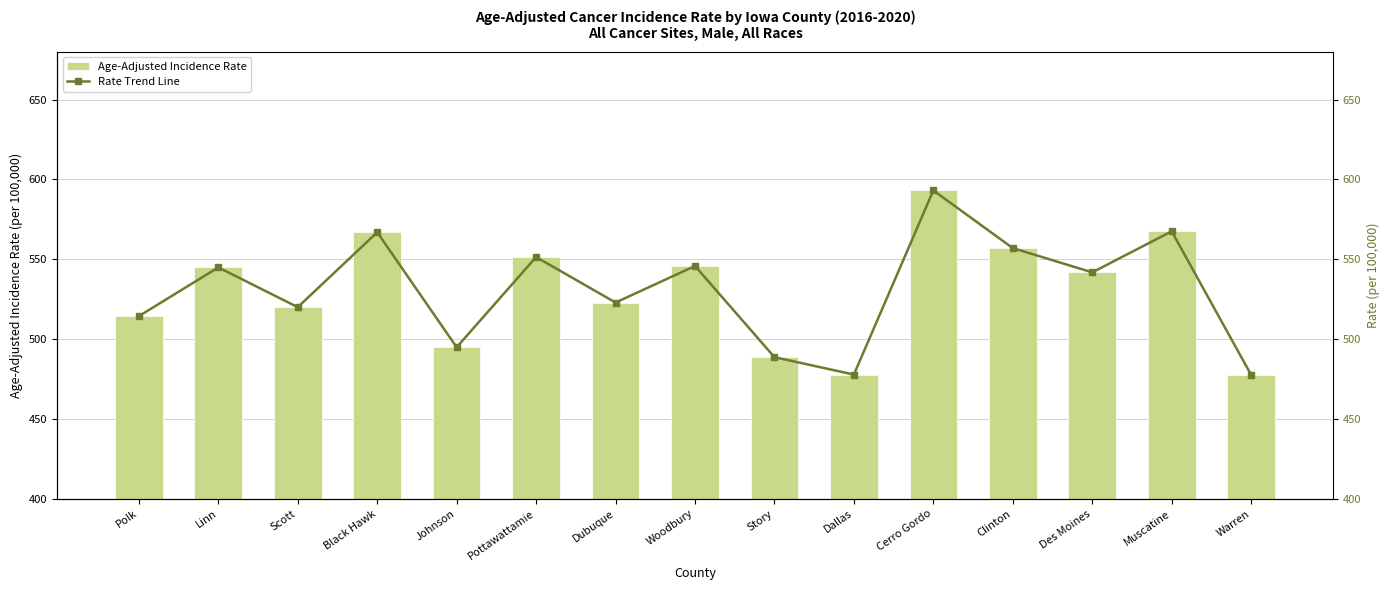

How many distinct data groups are displayed?

2